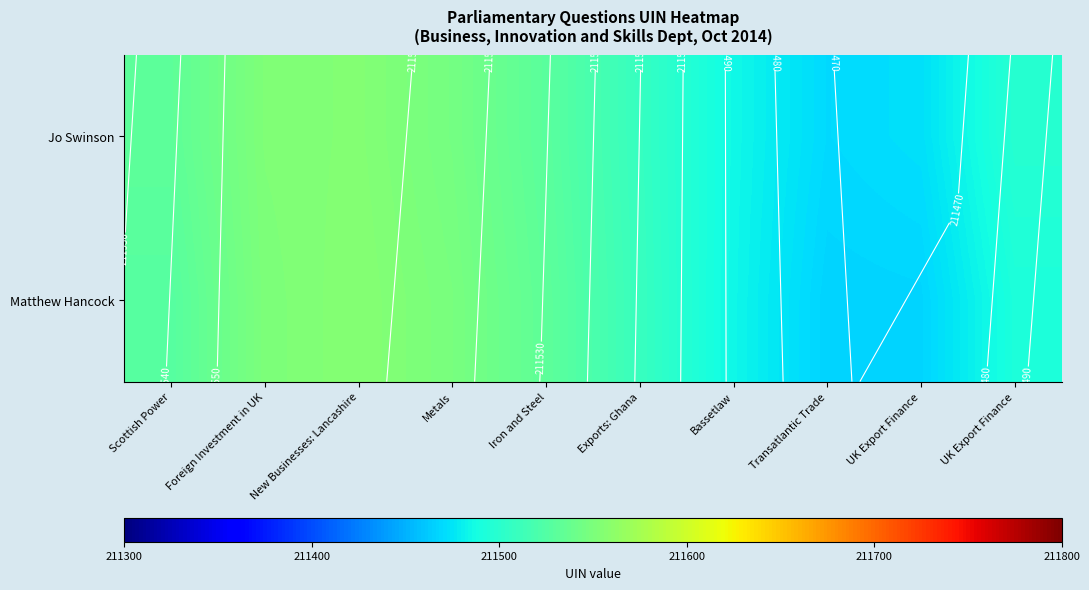

Rank the series at Transatlantic Trade from lowest to highest value.

Matthew Hancock, Jo Swinson